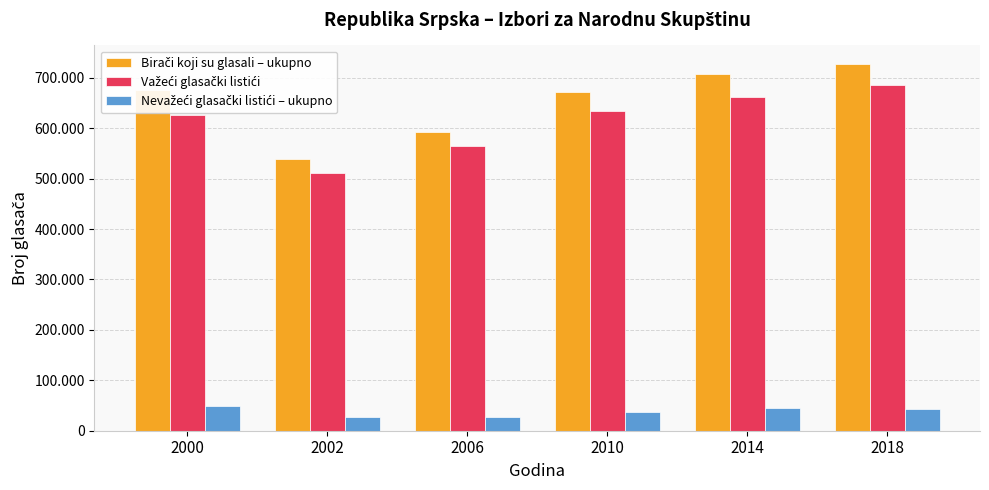

Which has a higher value, 2010 or 2000?

2000